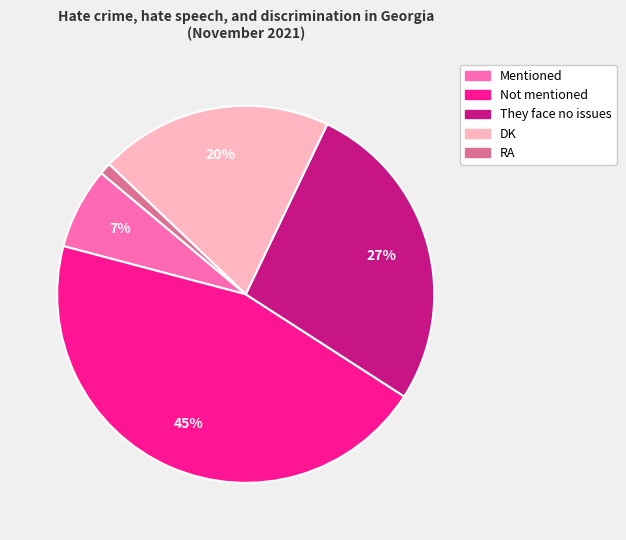

Count the number of slices in the pie.

5